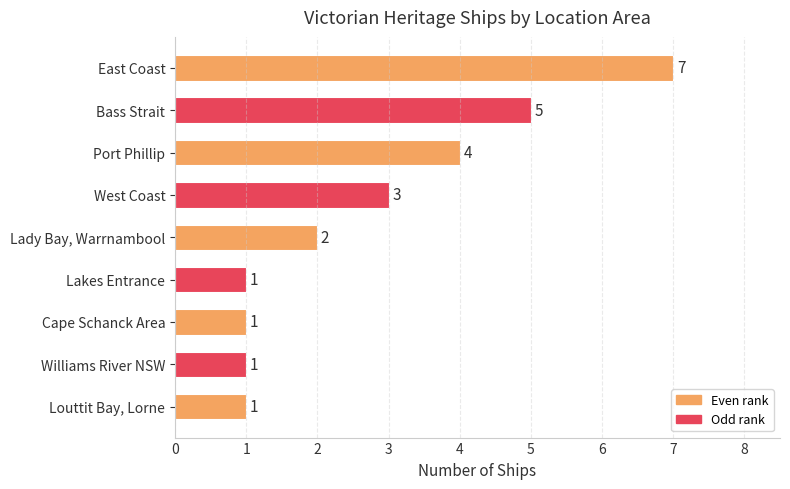

Approximately how many times larger is the value at Bass Strait compared to Cape Schanck Area?

5.0